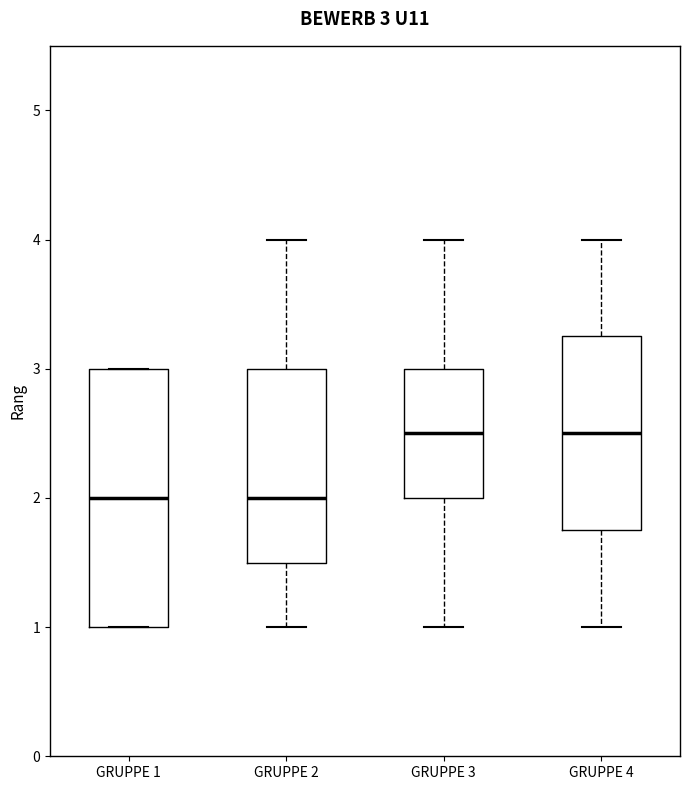

Comparing the boxes themselves (not the whiskers), which one is the tallest?

GRUPPE 1